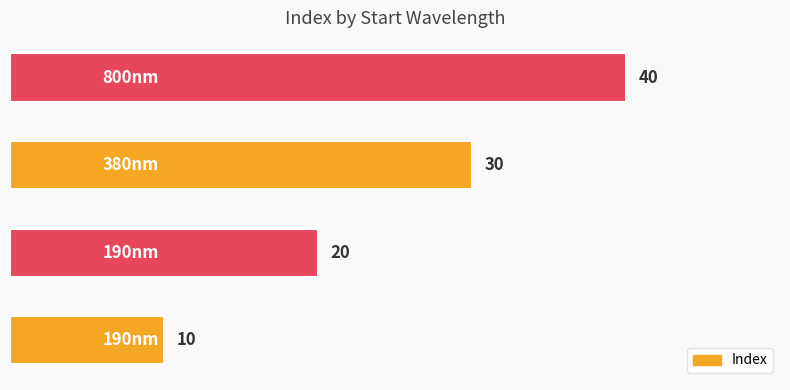

What is the smallest value displayed?

10